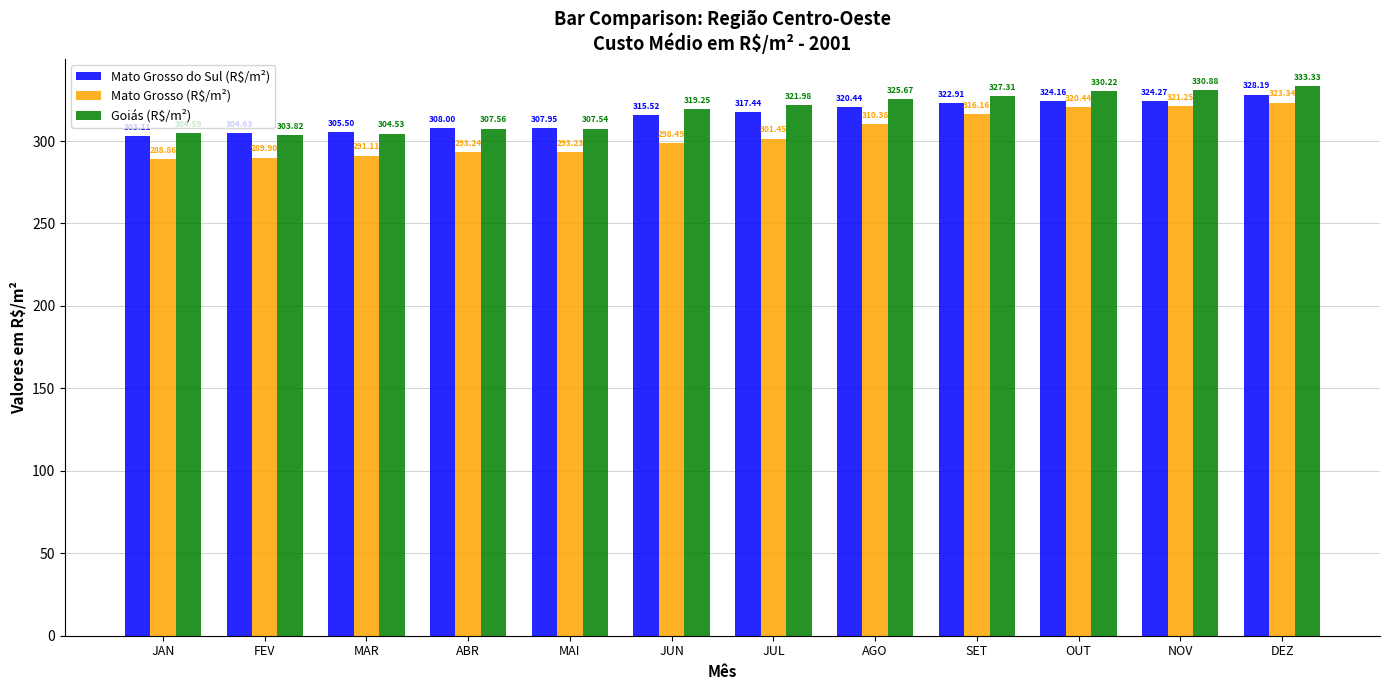

Which series changed the most between JAN and SET?

Mato Grosso (R$/m²)